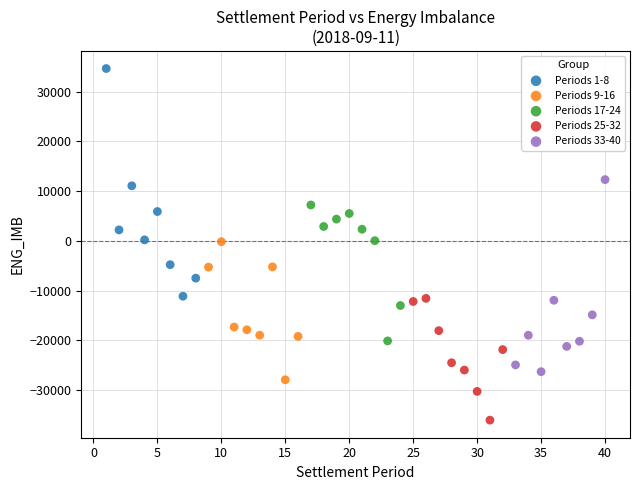

Which series contains the highest Y value?

Periods 1-8